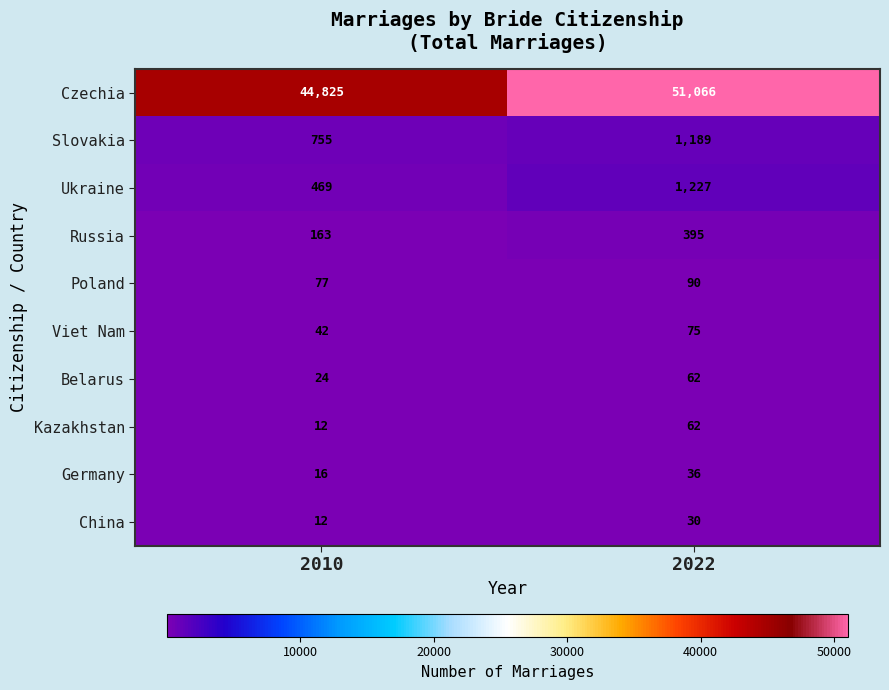

Which label corresponds to the smallest value in the chart?

2010